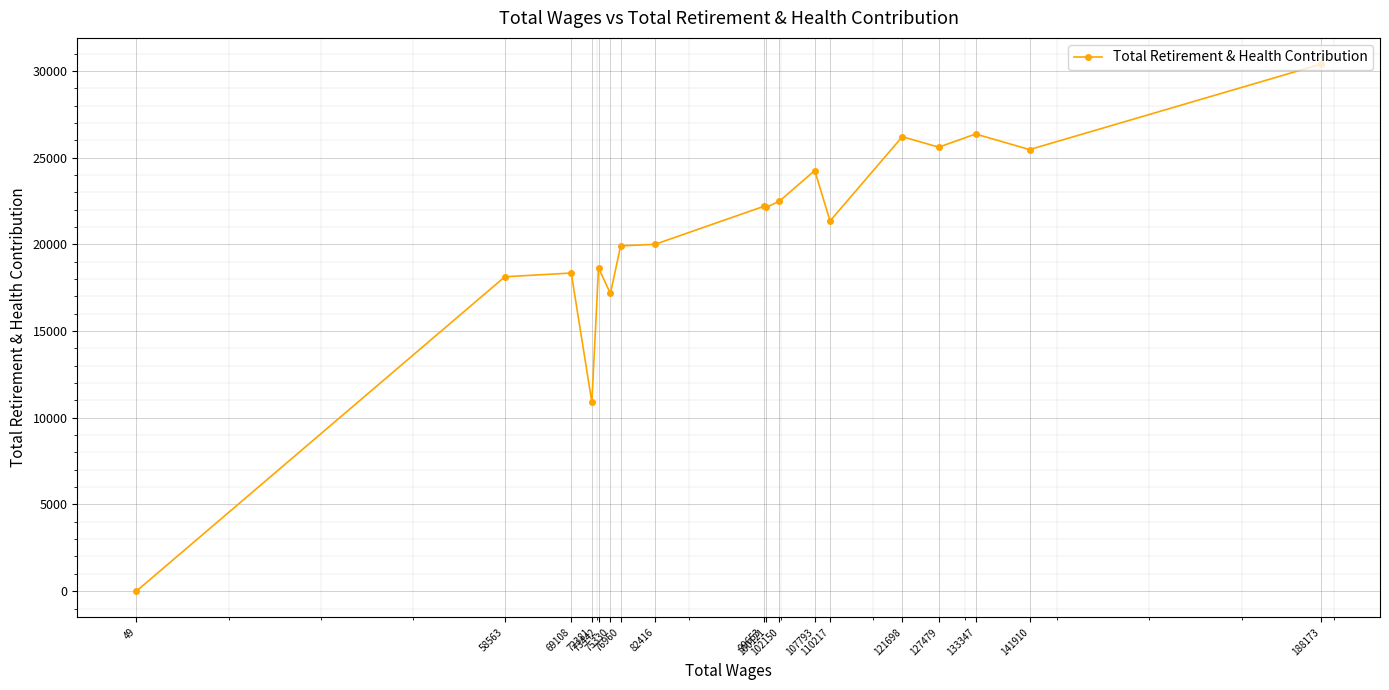

What is the change in value from 110217 to 99653?

+839